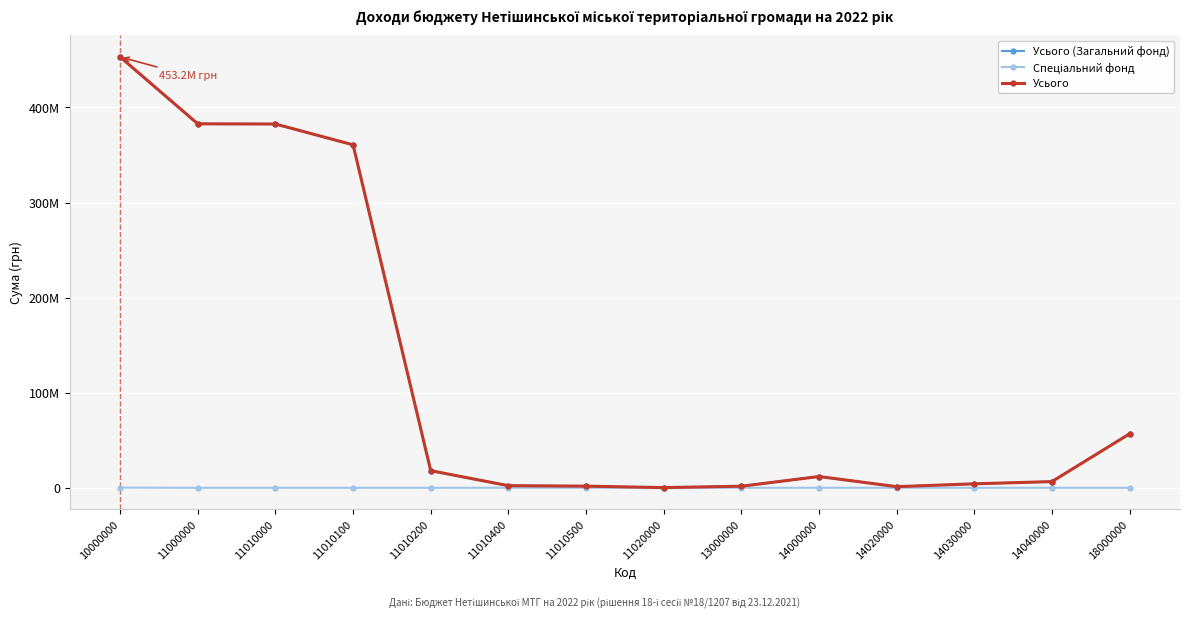

At which label does Усього (Загальний фонд) first exceed 11854300?

10000000